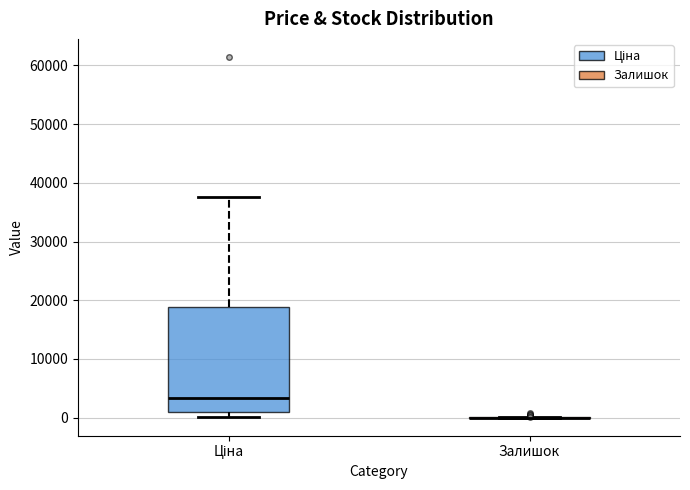

Reading left to right, read every box against the y-axis: the position of its median line, the range the box covers, and the ends of its whiskers. The values are not printed on the chart, so give them approximately, as read against the axis.

Ціна: median 3000, box 1000 to 19000, whiskers 0 to 38000
Залишок: box collapsed to a line at 0, whiskers 0 to 0